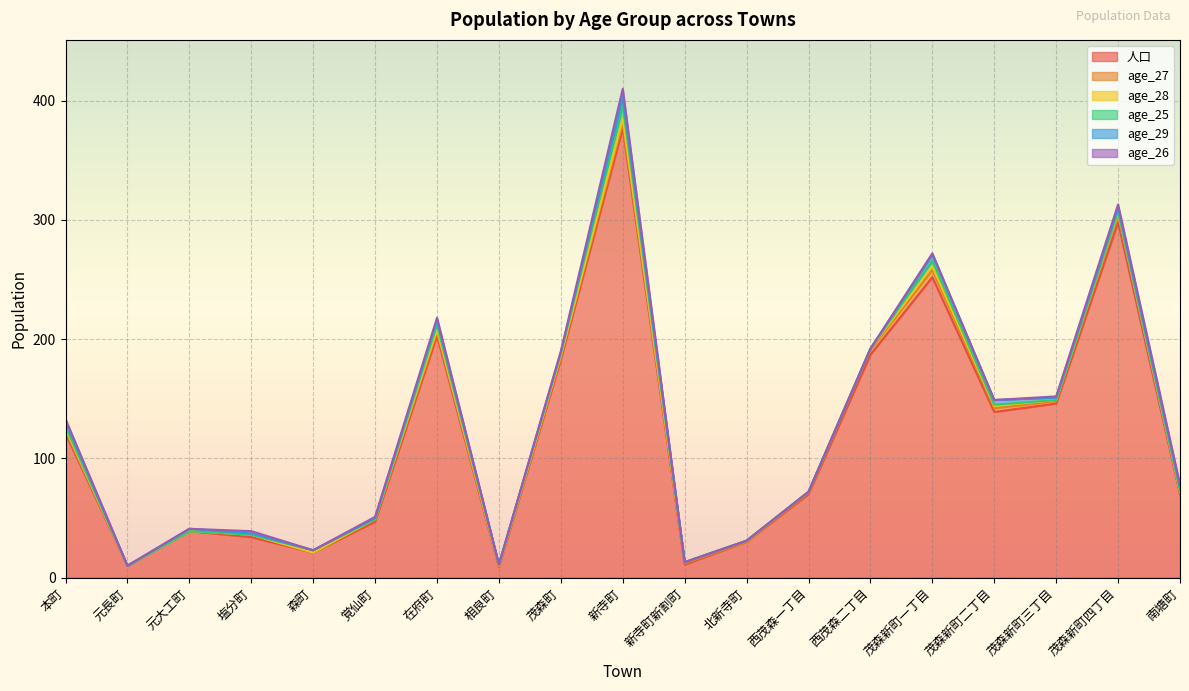

At how many categories does at least one series exceed 133?

8